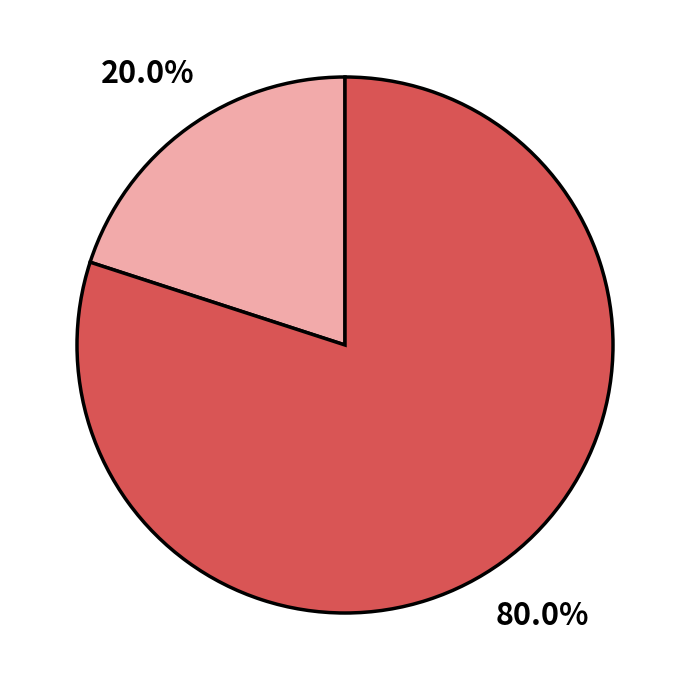

Does any single category account for the majority?

Yes